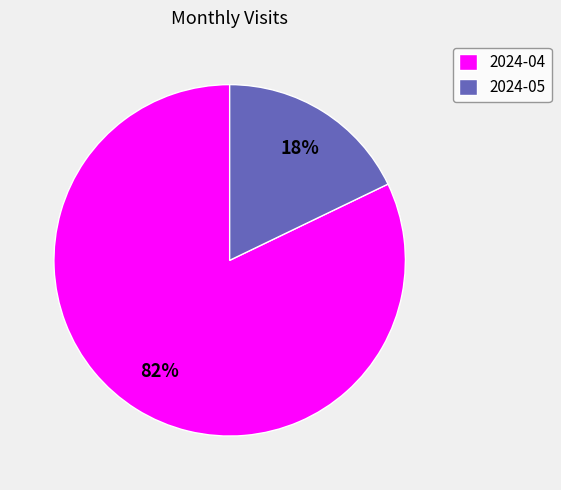

Count the number of slices in the pie.

2